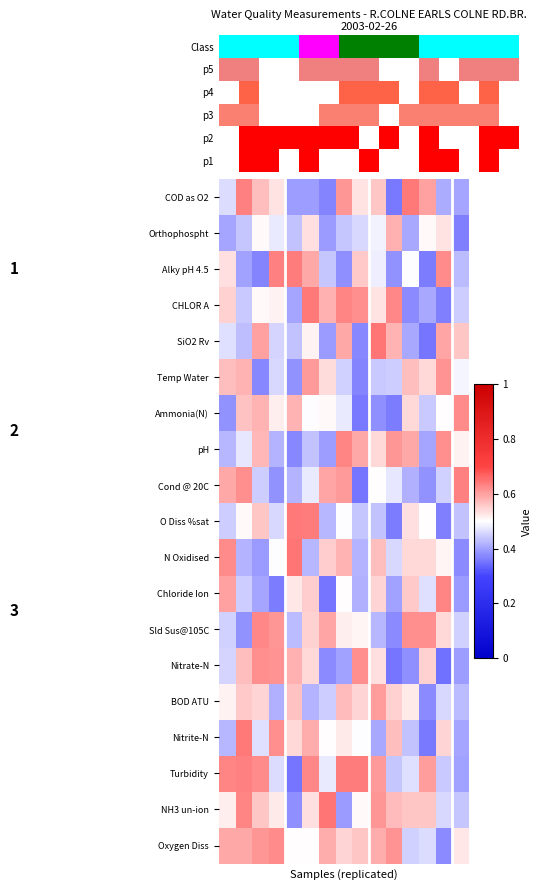

What is the difference between the maximum and minimum values in the COD as O2 series?

0.3